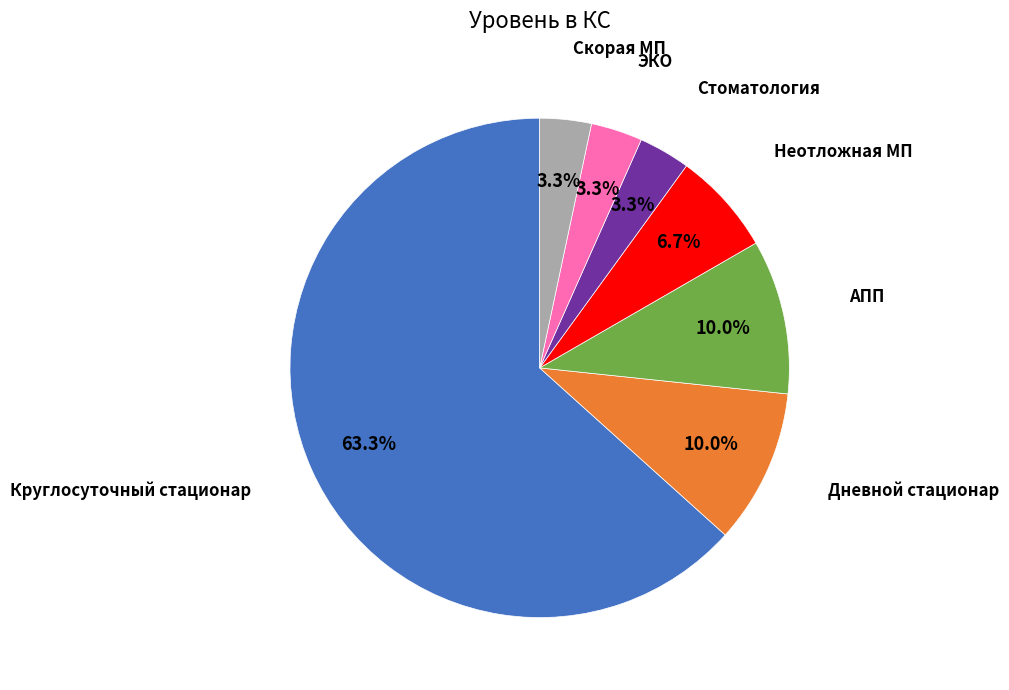

Does any single category account for the majority?

Yes